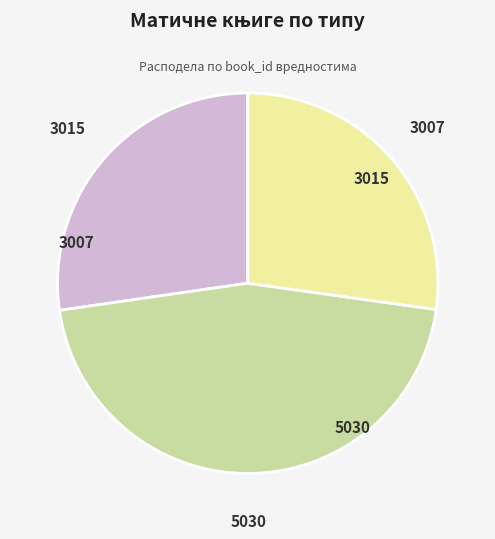

Is there any slice that represents more than half of the pie?

No